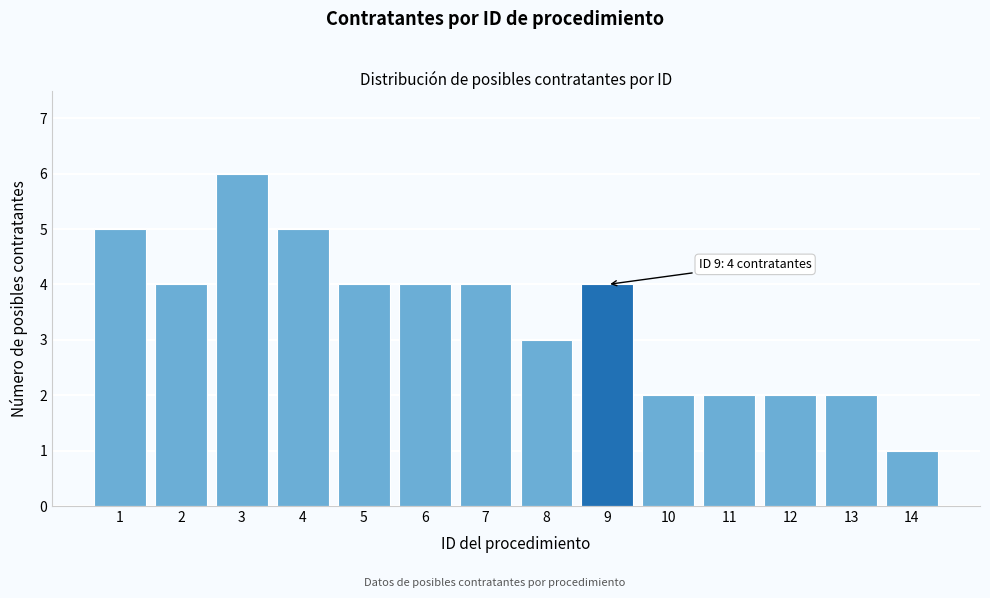

Reading right to left, transcribe all the data shown in this chart.

14=1	13=2	12=2	11=2	10=2	9=4	8=3	7=4	6=4	5=4	4=5	3=6	2=4	1=5